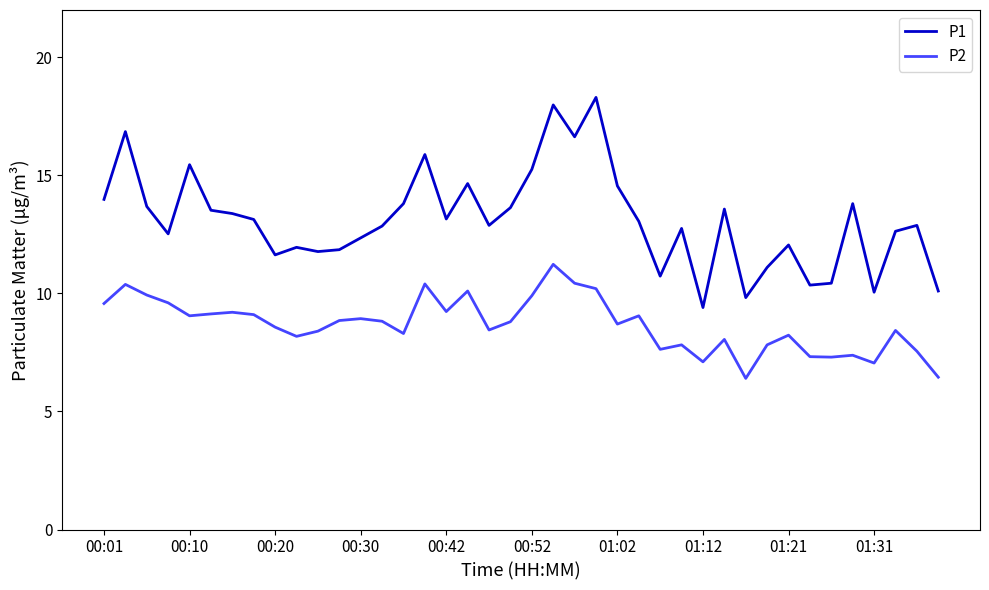

Rank the series by their average value, from highest to lowest.

P1, P2